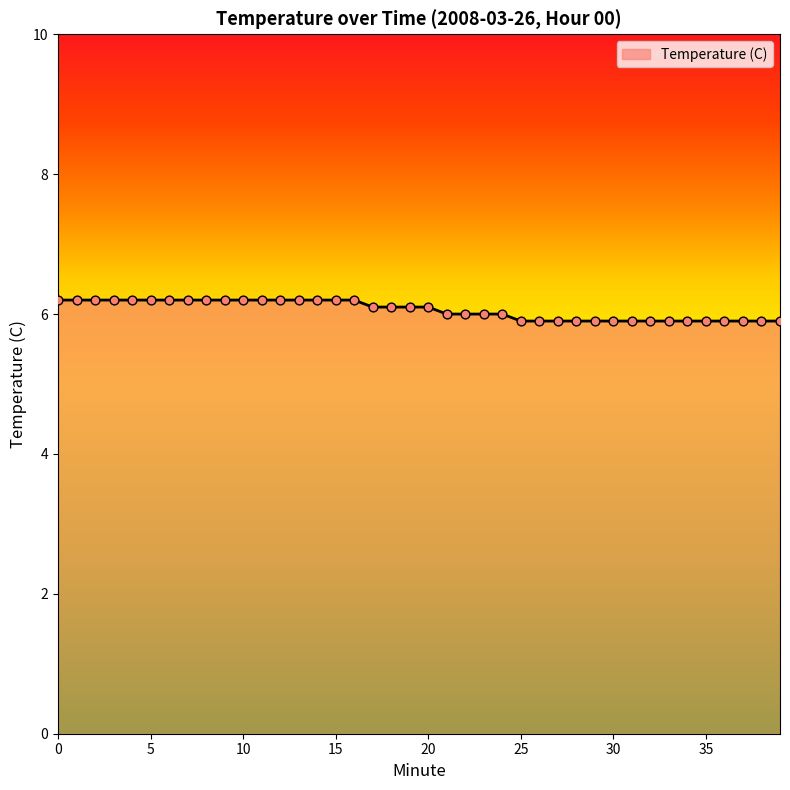

What is the maximum value shown in the chart?

6.2